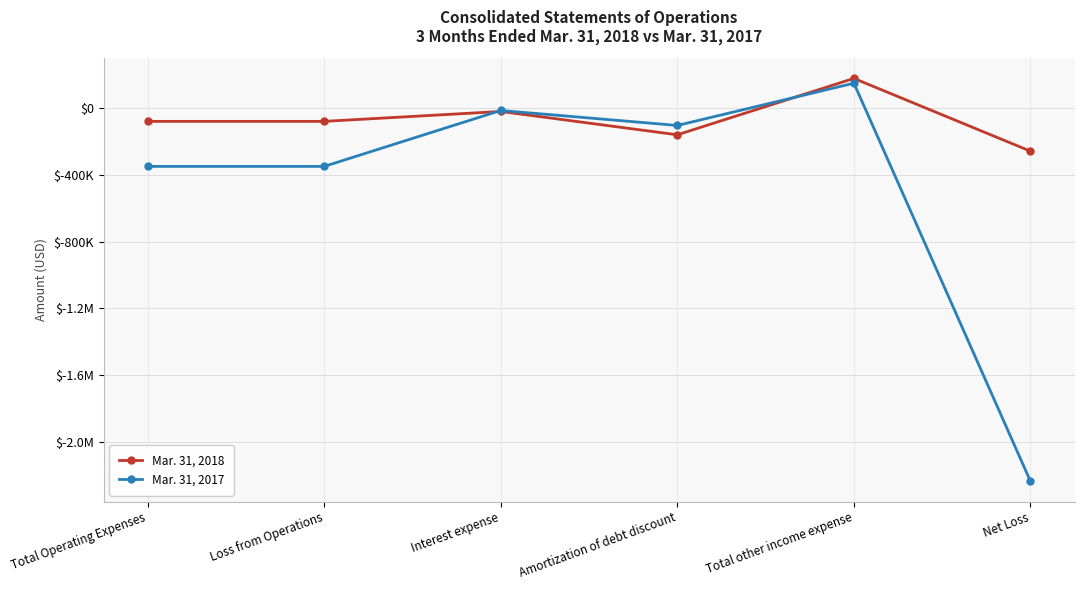

How many interior local peaks does the Mar. 31, 2018 series have?

2